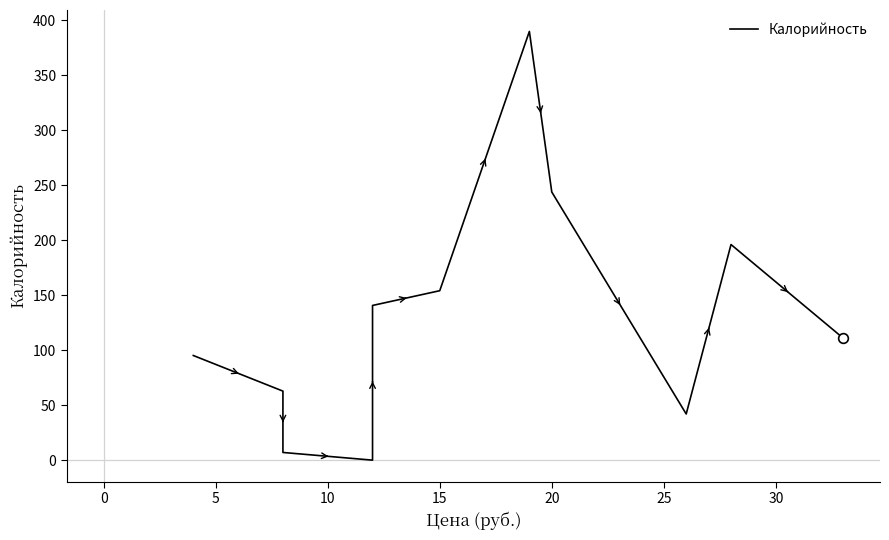

True or false: the data has more than 0 interior local peaks.

True